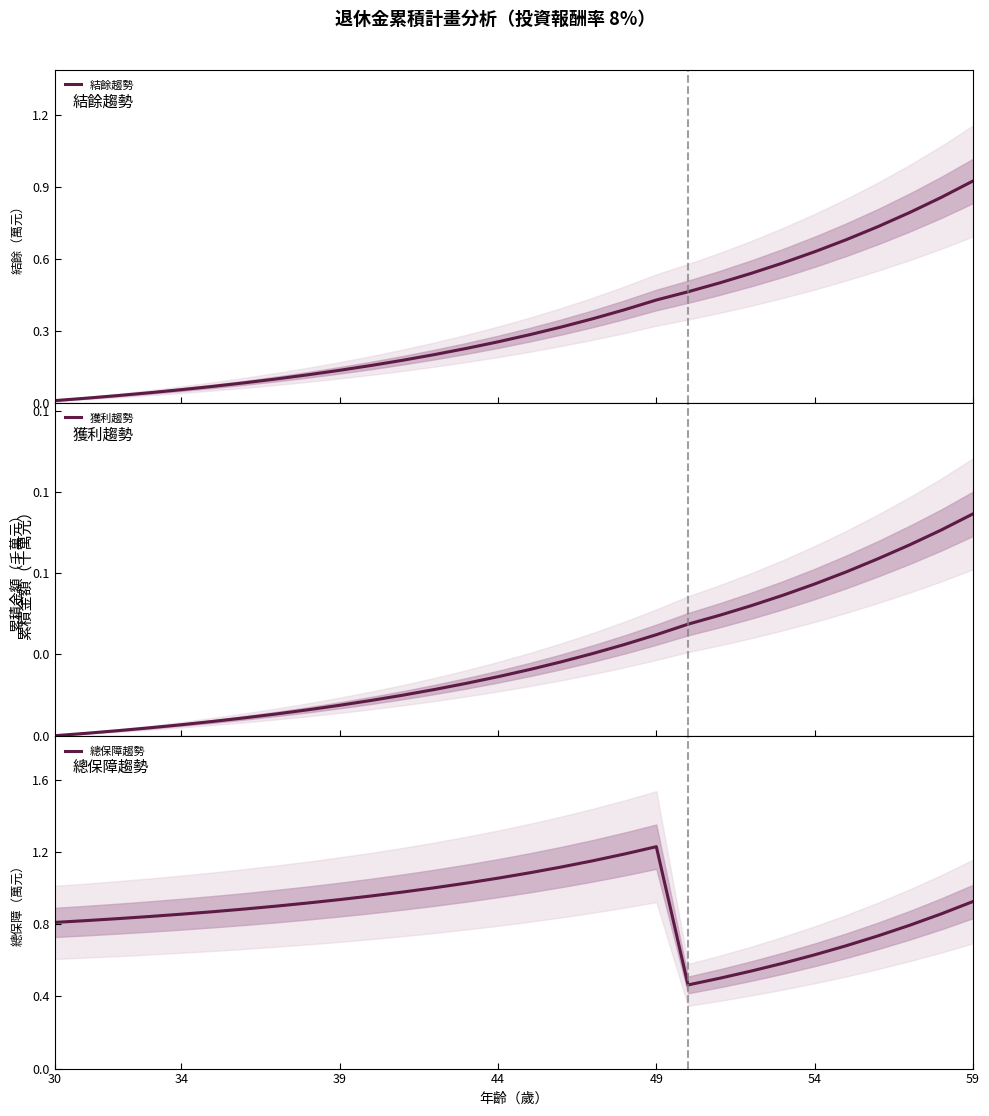

True or false: 總保障趨勢 has a value of 0.3 at 34.

False